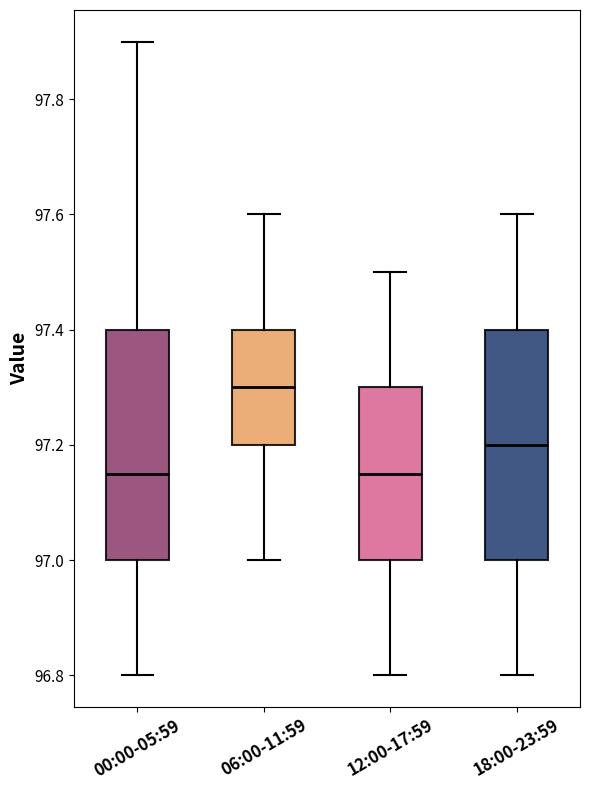

Where does the upper whisker of the box for 06:00-11:59 end on the y-axis? The values are not printed on the chart, so give them approximately, as read against the axis.

97.60